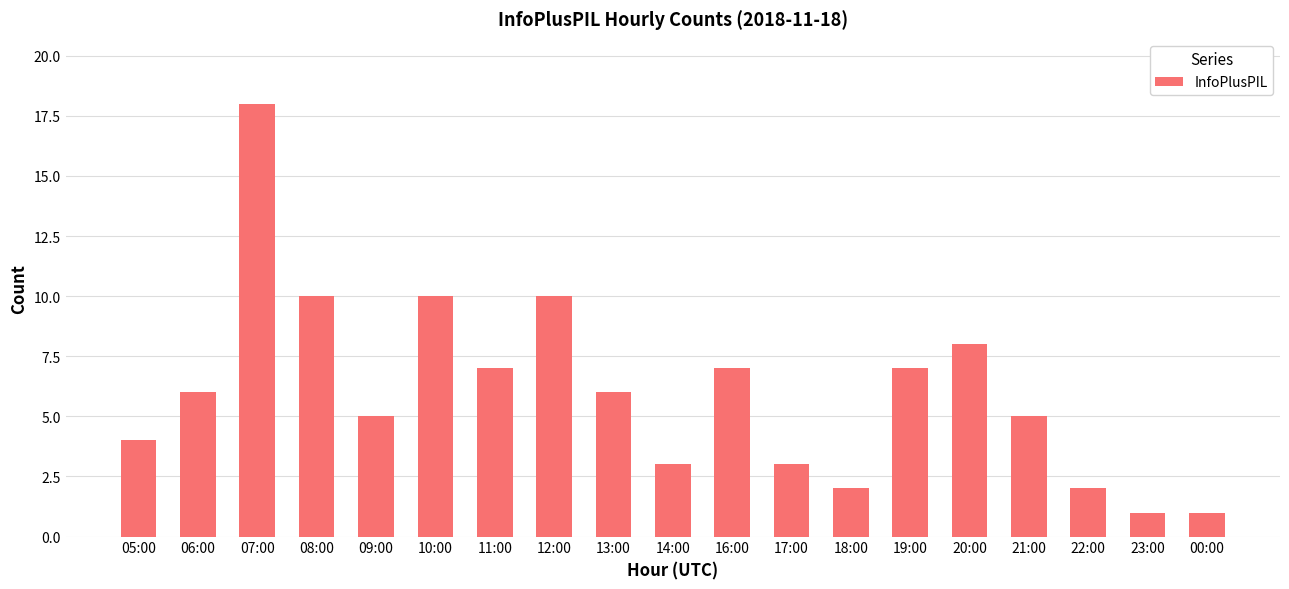

How many bars are there in total?

19